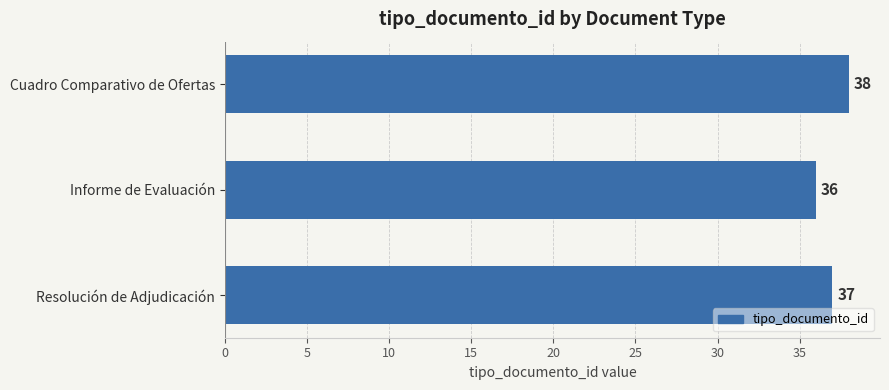

What is the average value?

37